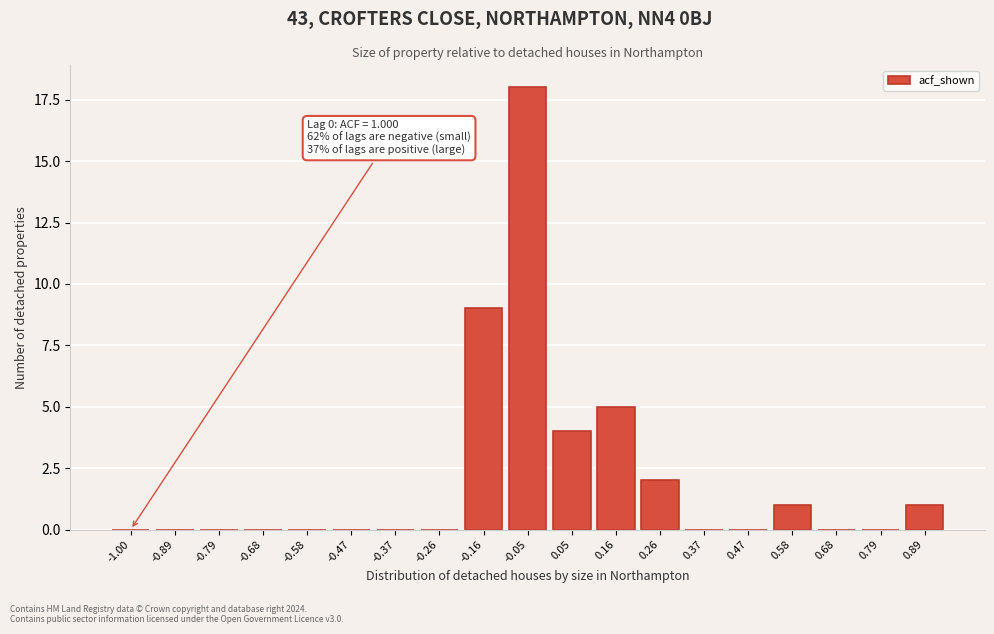

Reading right to left, extract all data points from this chart.

0.89=1	0.79=0	0.68=0	0.58=1	0.47=0	0.37=0	0.26=2	0.16=5	0.05=4	-0.05=18	-0.16=9	-0.26=0	-0.37=0	-0.47=0	-0.58=0	-0.68=0	-0.79=0	-0.89=0	-1.00=0